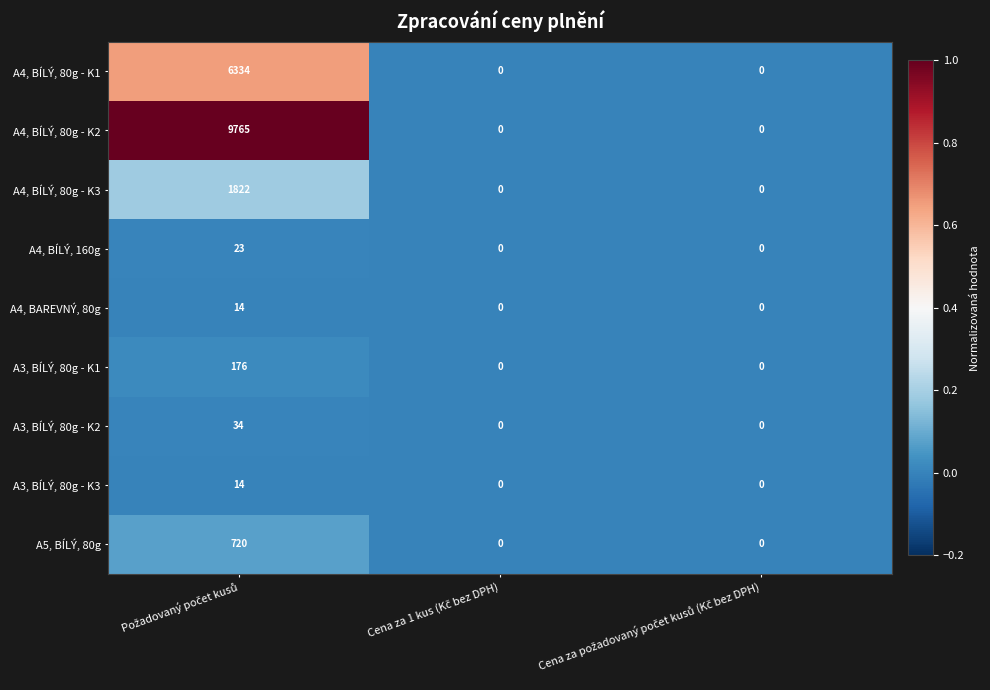

Which series has the widest spread of values?

A4, BÍLÝ, 80g - K2